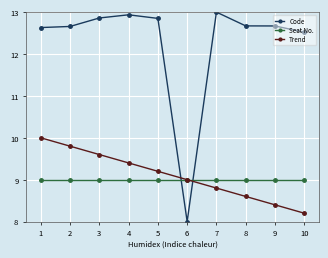

What are all the series names shown in the legend?

Code, Seat No., Trend